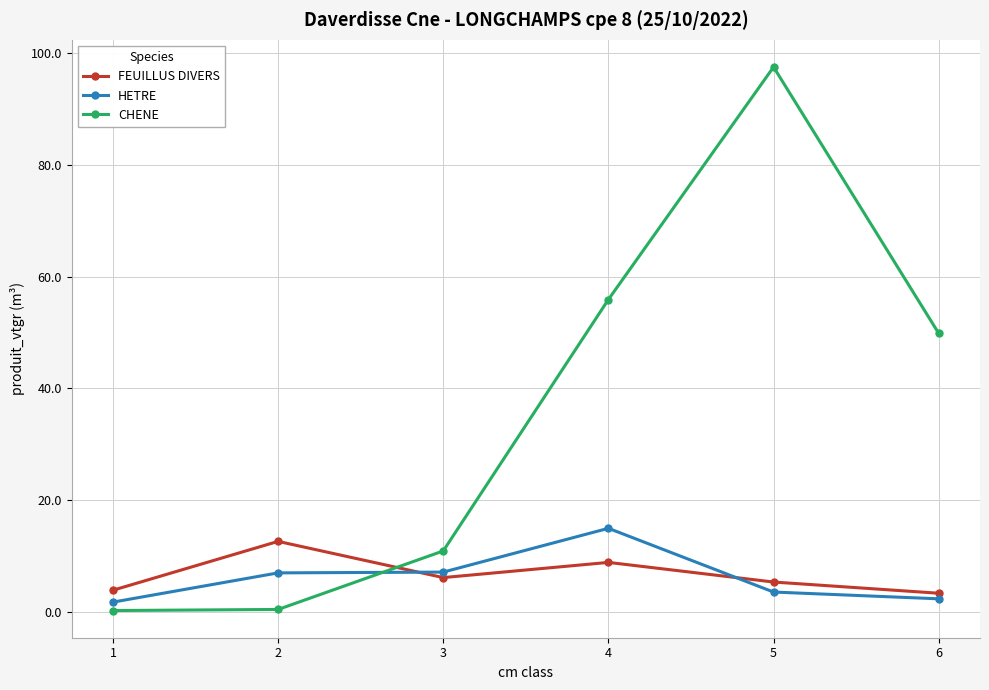

Rank the series at 4 from highest to lowest value.

CHENE, HETRE, FEUILLUS DIVERS